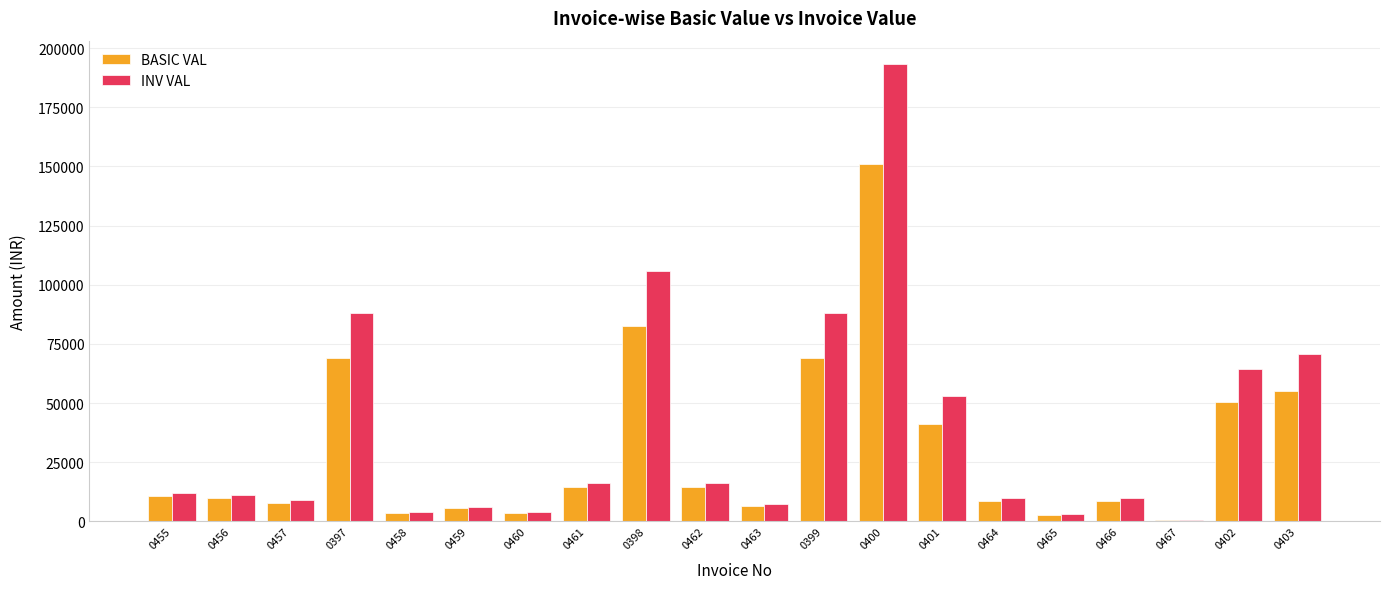

What is the highest value of the BASIC VAL series?

151140.0